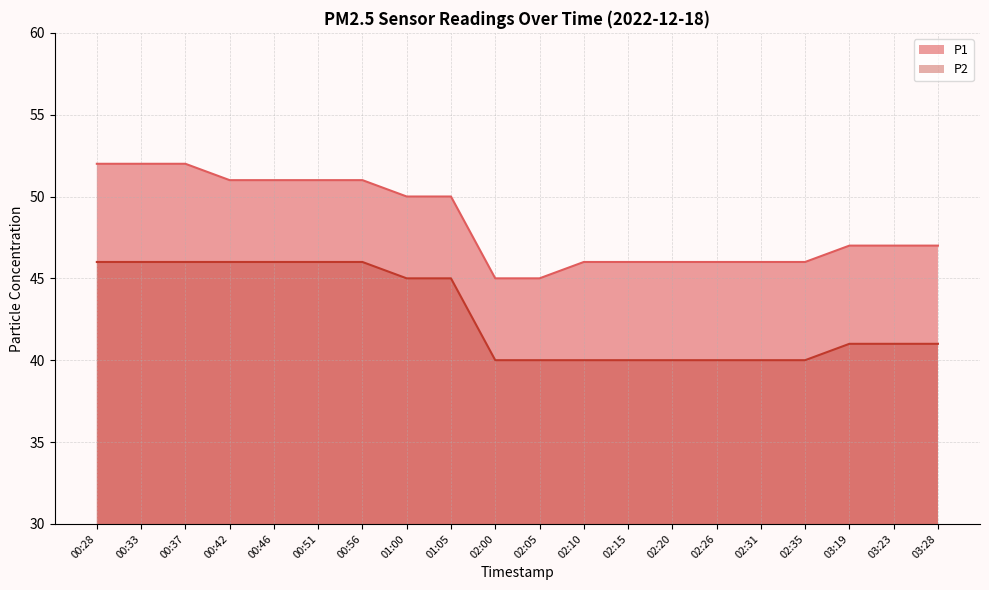

What is the minimum value for P2?

40